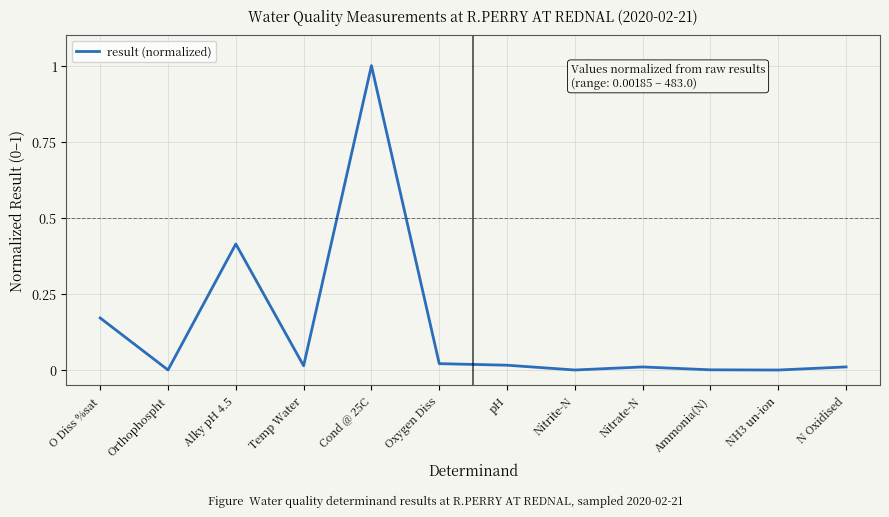

The value at NH3 un-ion is 0.5. True or false?

False